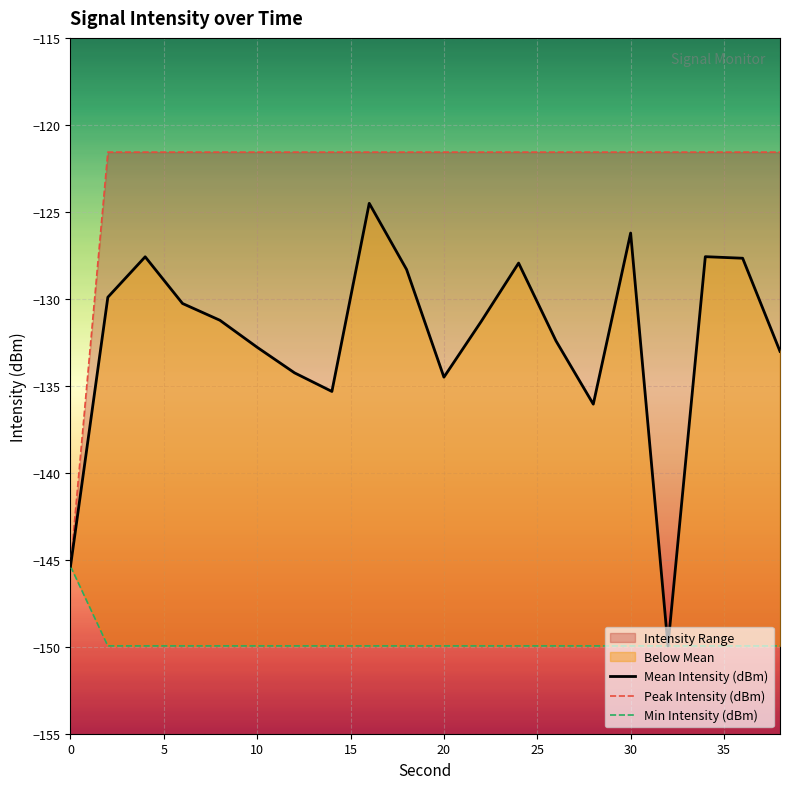

What is the greatest value displayed?

-121.6